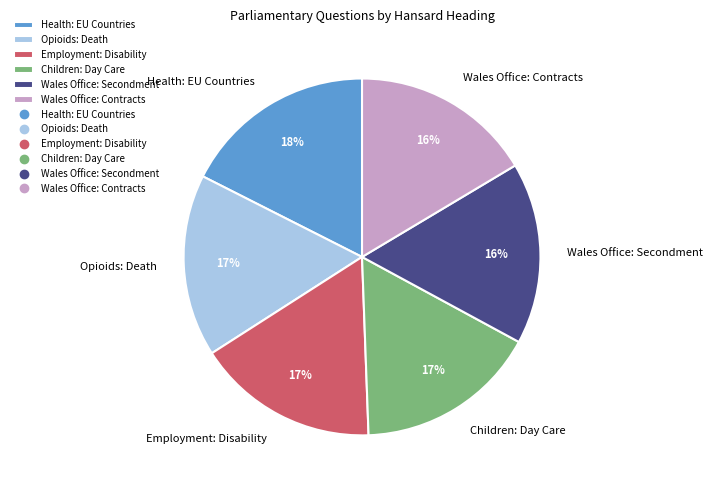

Count the number of slices in the pie.

6